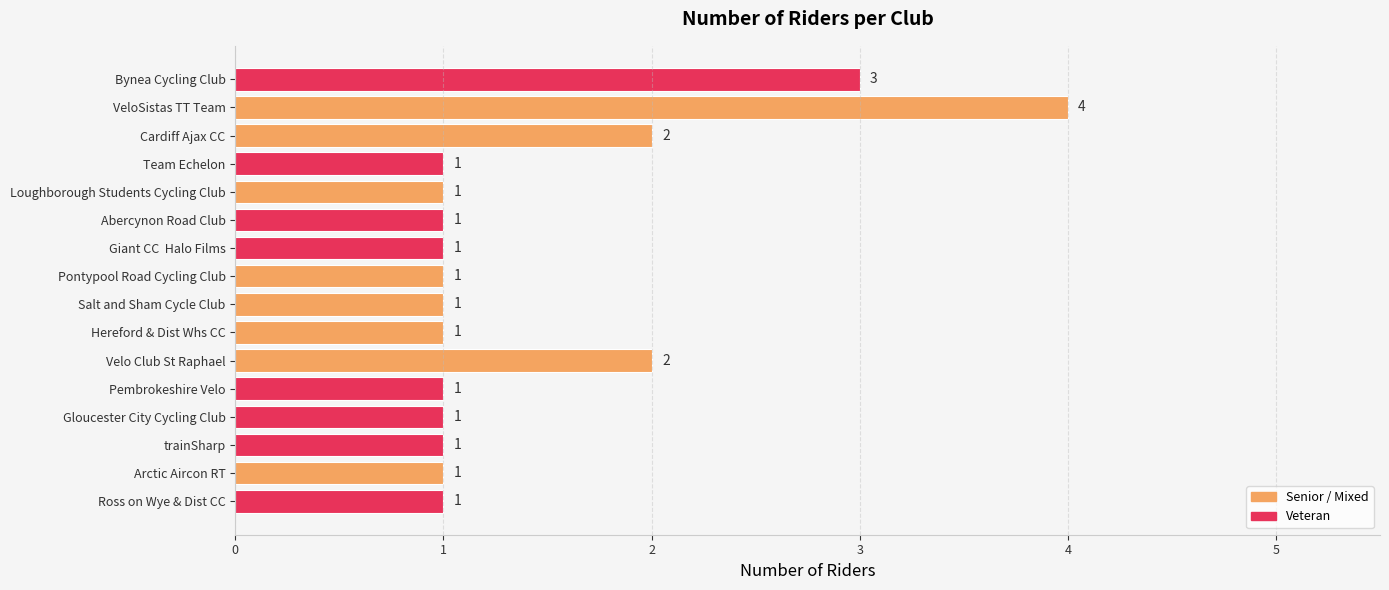

The chart shows a value of 1 at Velo Club St Raphael. True or false?

False